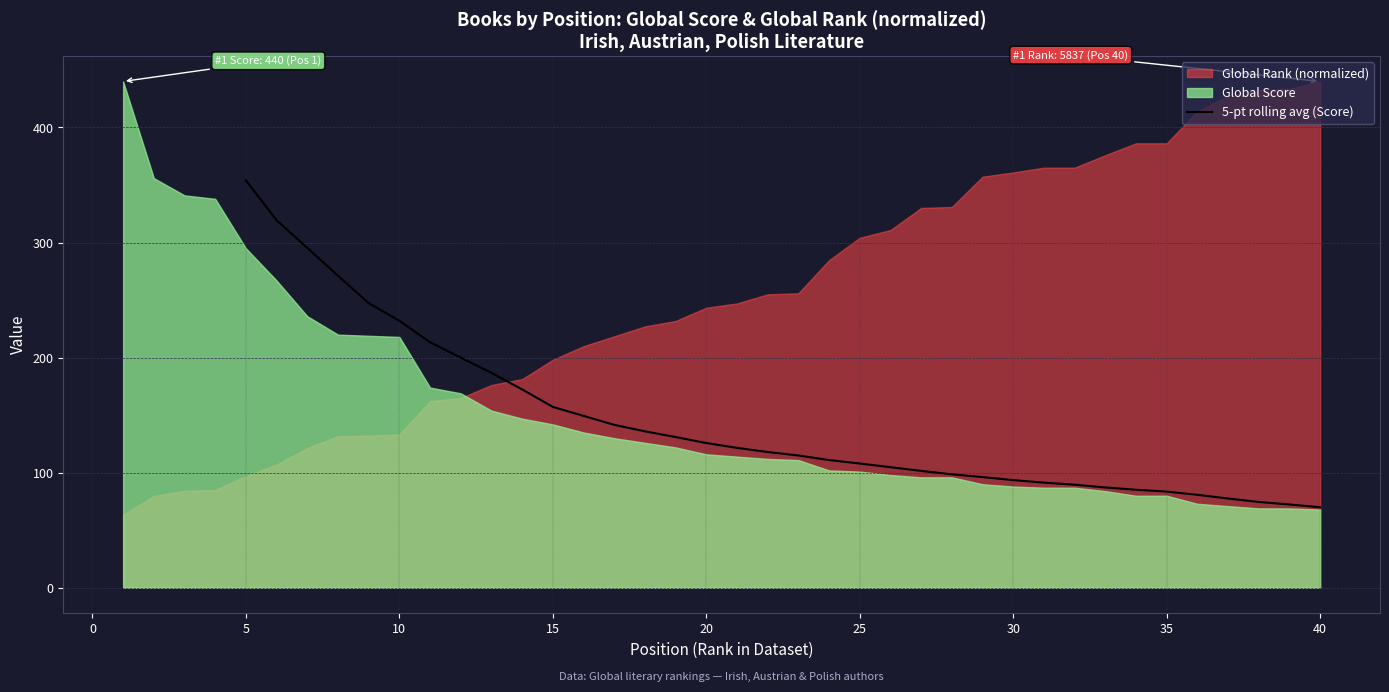

How many lines are shown in the chart?

1